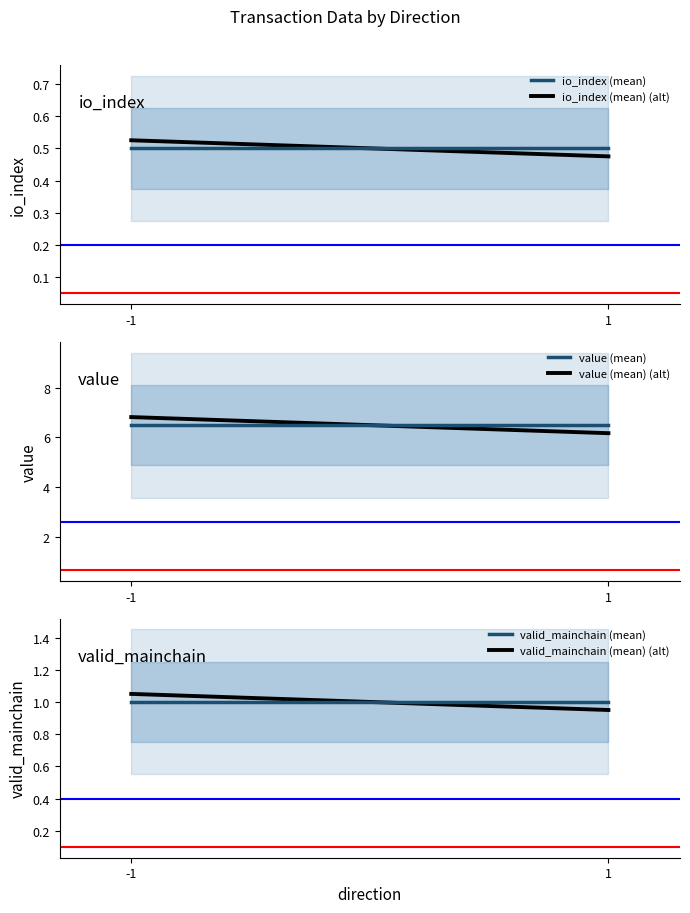

Which series has the largest range (max minus min)?

value (mean) (alt)